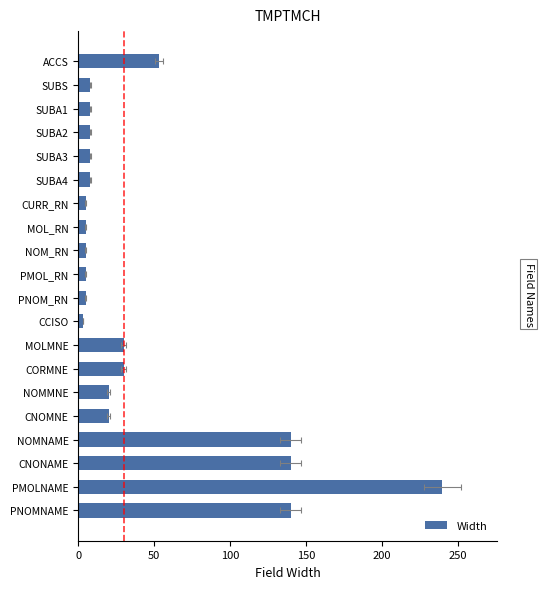

What is the average value?

44